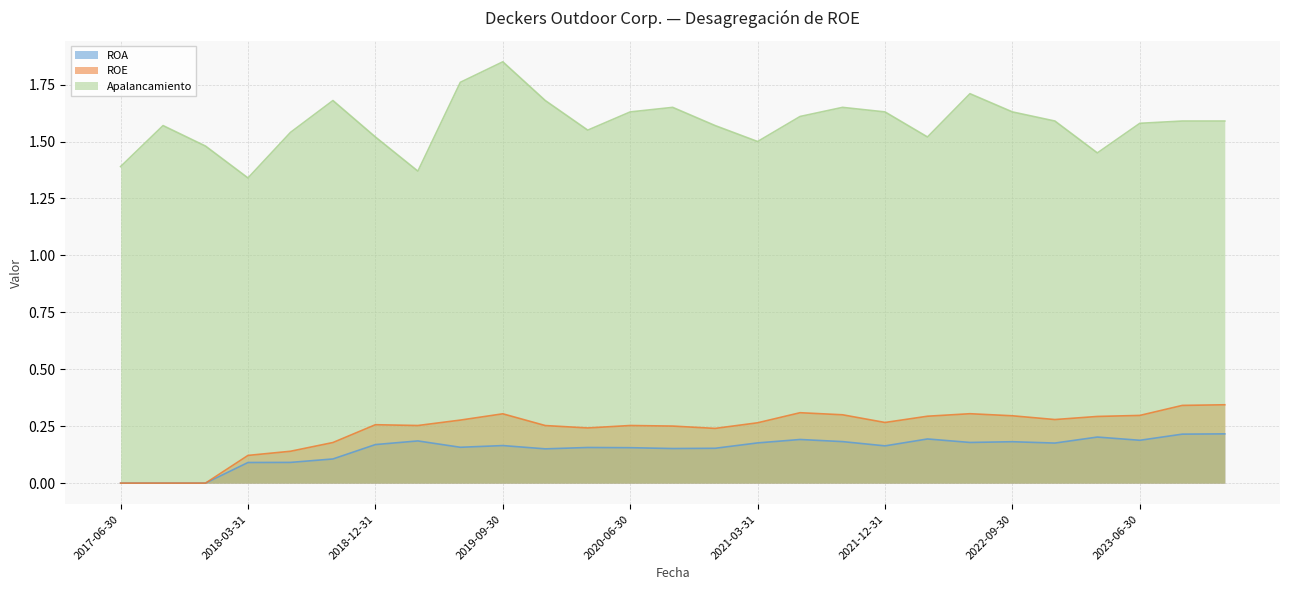

How many ROE values are between 0 and 1?

27